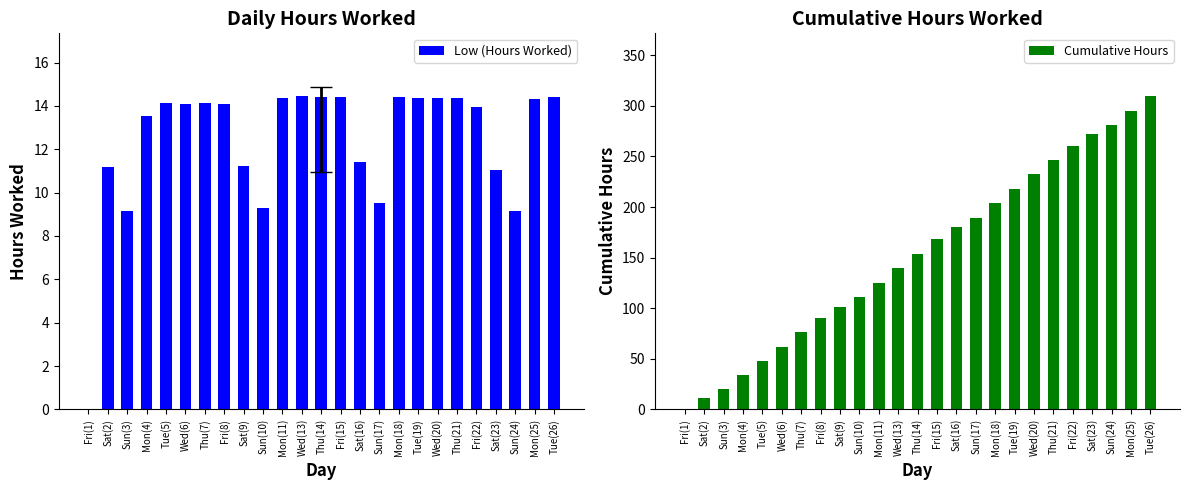

At which category is the sum across all series the highest?

Tue(26)